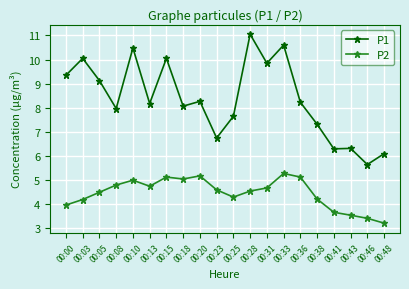

The value of P1 at 00:25 is 11.3. True or false?

False